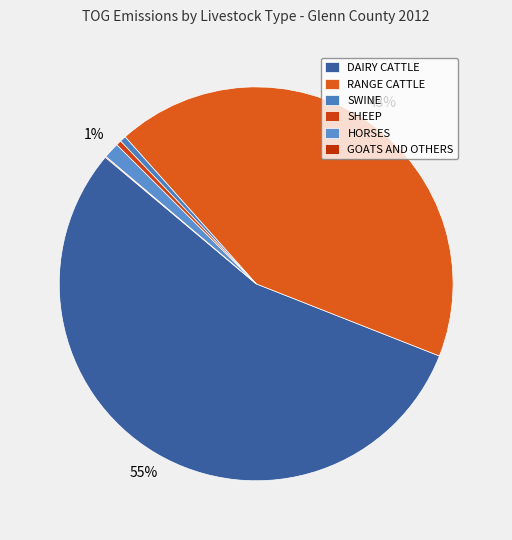

Rank the categories by value from highest to lowest.

DAIRY CATTLE, RANGE CATTLE, HORSES, SWINE, SHEEP, GOATS AND OTHERS